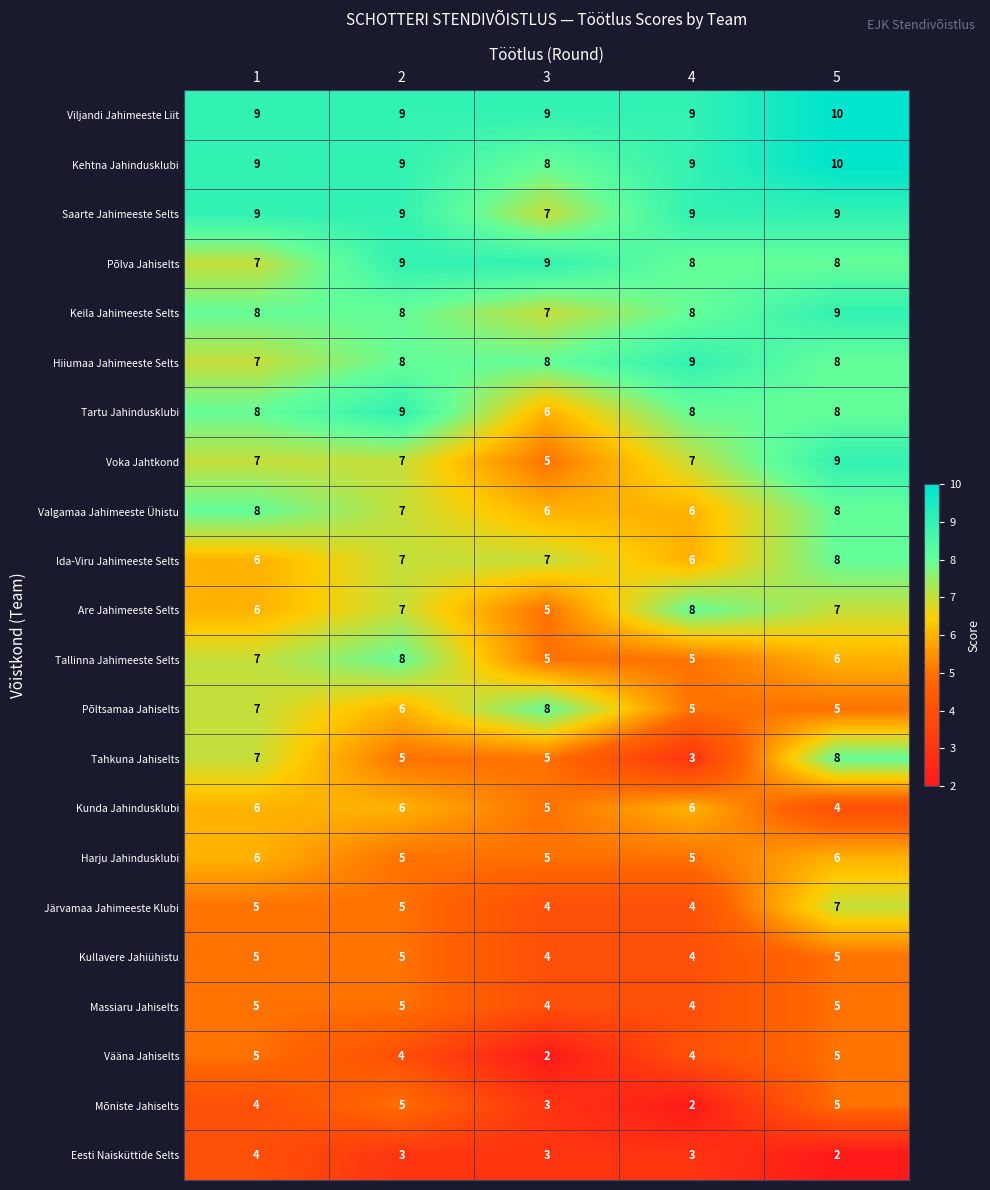

What is the sum of all Mõniste Jahiselts values?

19